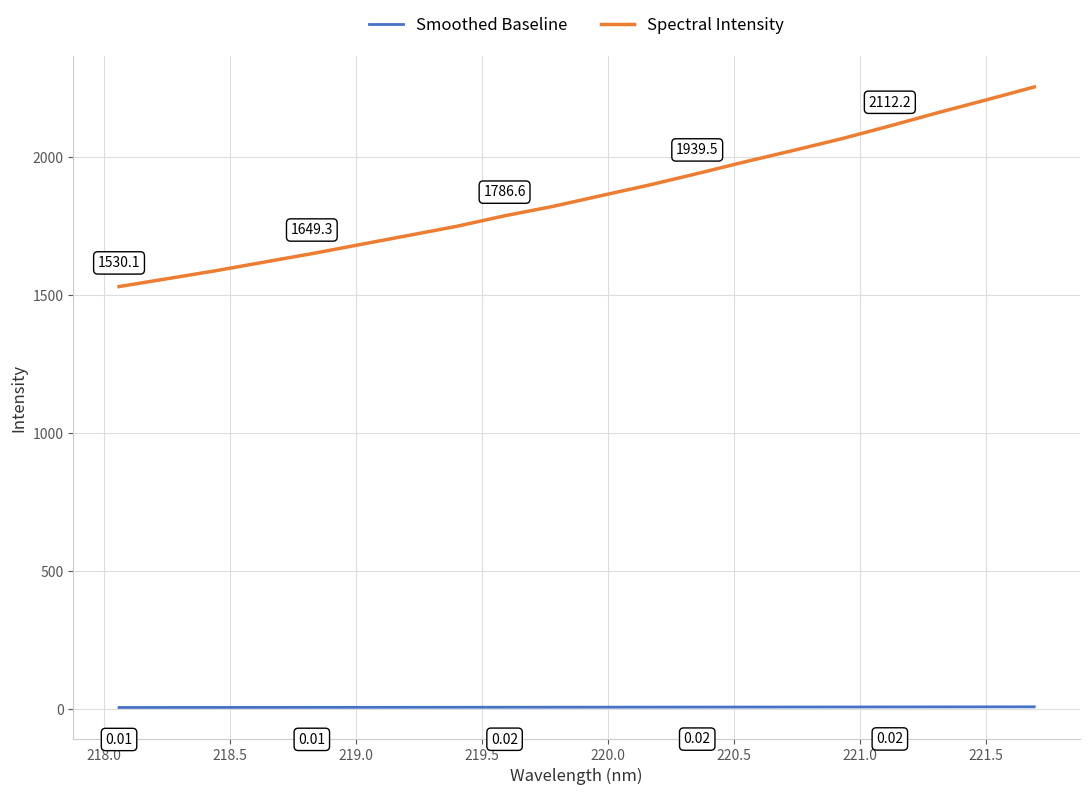

True or false: Spectral Intensity and Smoothed Baseline intersect in this chart.

False